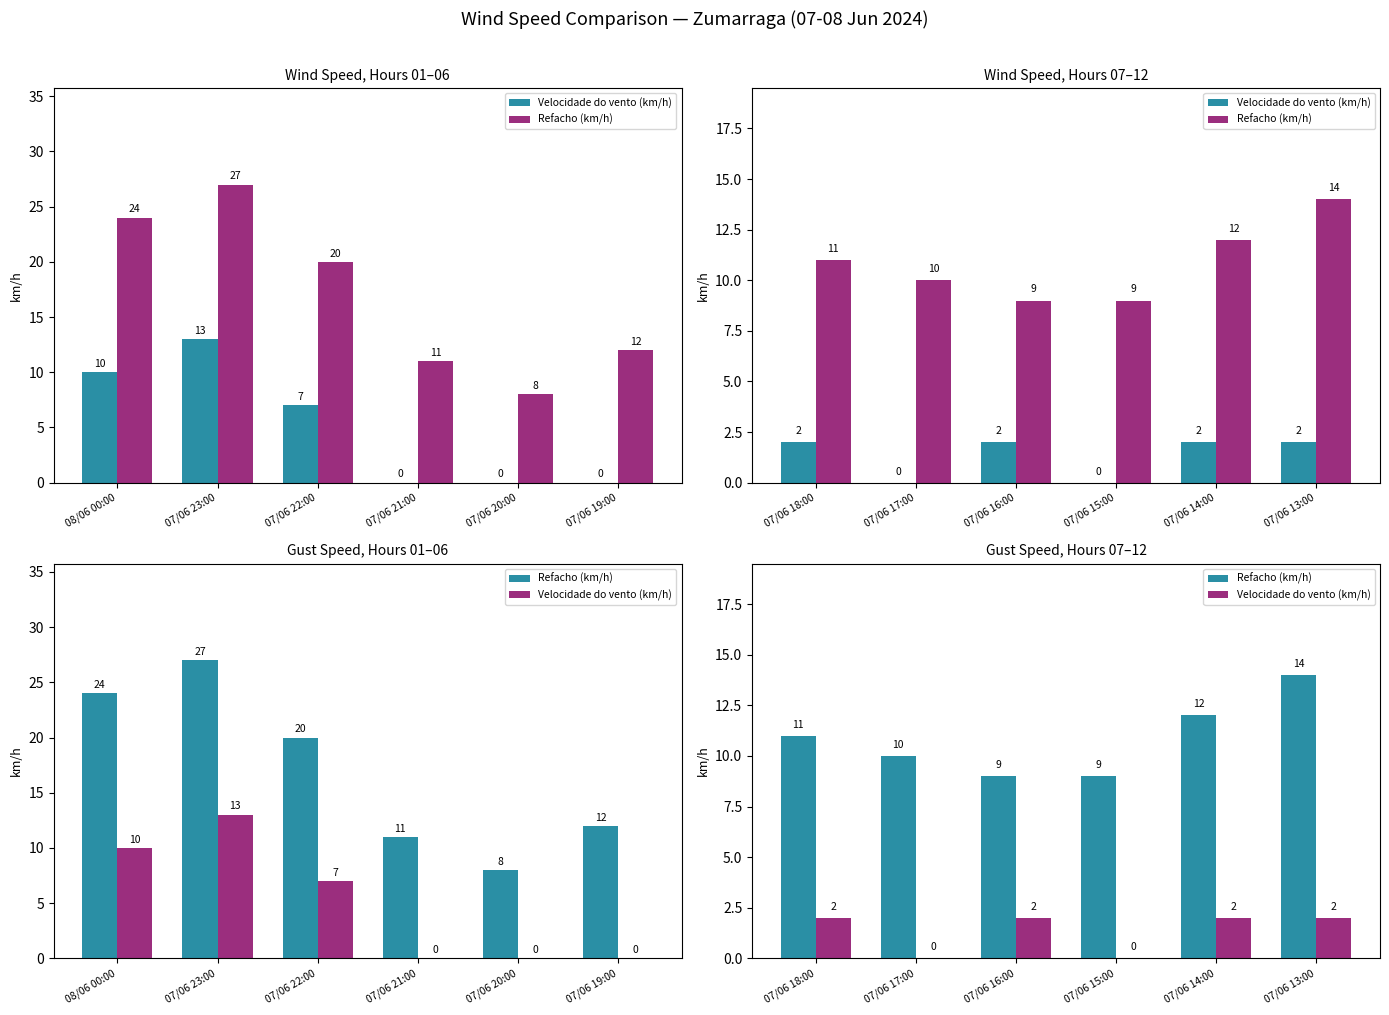

At 07/06 13:00, list the series in order from smallest to largest.

Velocidade do vento (km/h), Refacho (km/h)